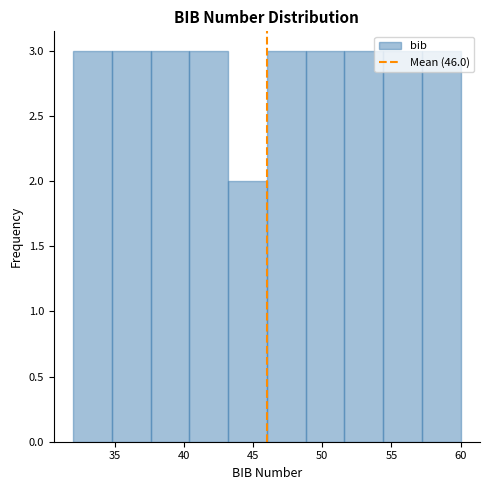

Reading left to right, transcribe this chart: for each bar, give the range it covers on the x-axis and its height. Neither the bar edges nor the heights are printed on the chart, so give them approximately, as read against the axes.

32.0 to 34.8: 3
34.8 to 37.6: 3
37.6 to 40.4: 3
40.4 to 43.2: 3
43.2 to 46.0: 2
46.0 to 48.8: 3
48.8 to 51.6: 3
51.6 to 54.4: 3
54.4 to 57.2: 3
57.2 to 60.0: 3